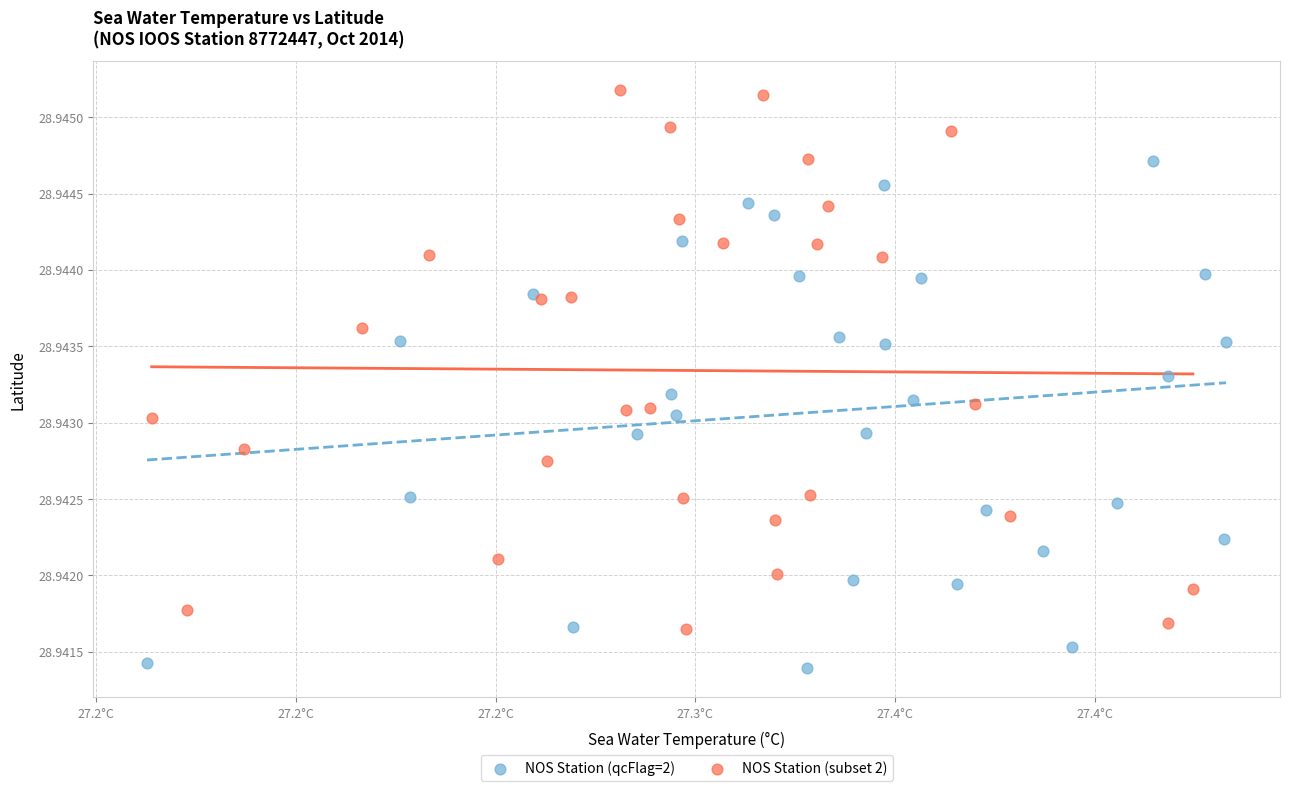

Which series reaches the minimum Y coordinate?

NOS Station (qcFlag=2)